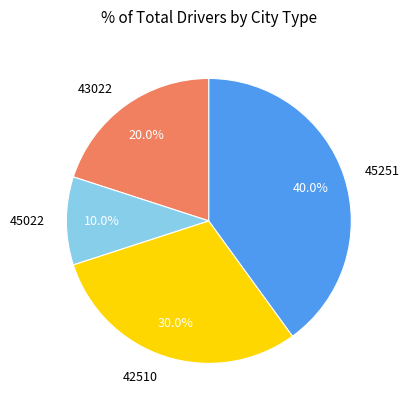

To the nearest percent, what is the average slice percentage?

25%